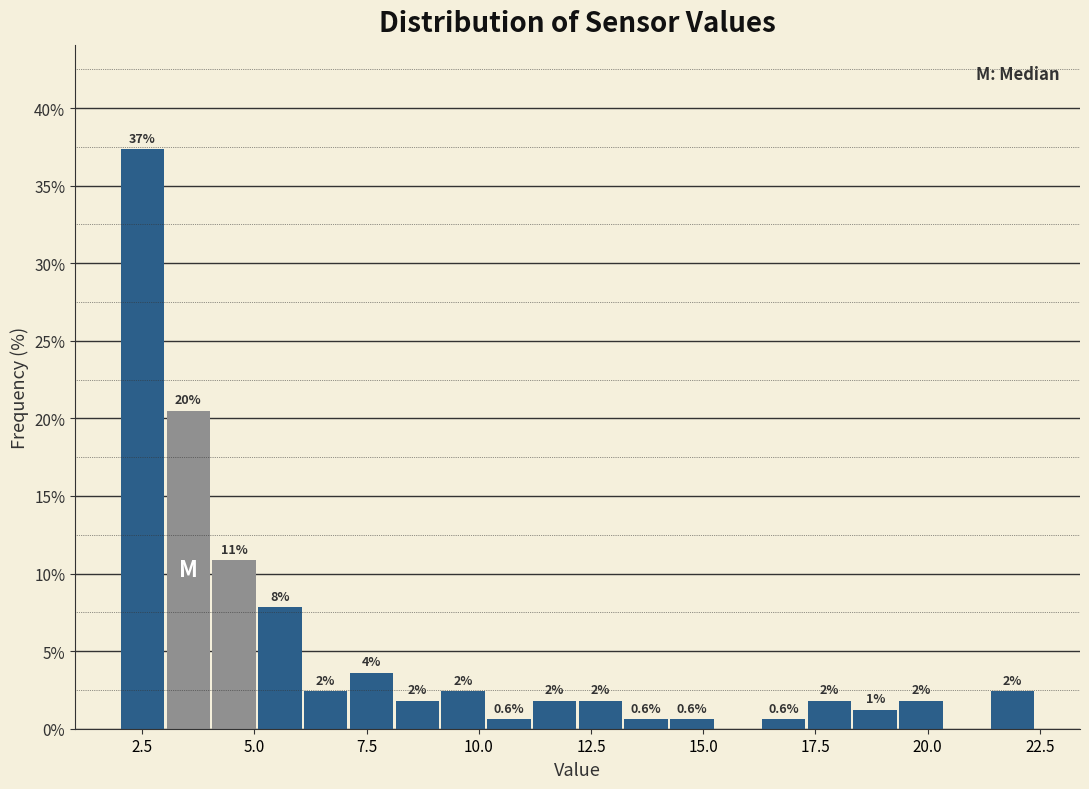

Around what value on the x-axis is the tallest bar? Give the approximate position of its centre, as read against the axis.

2.5